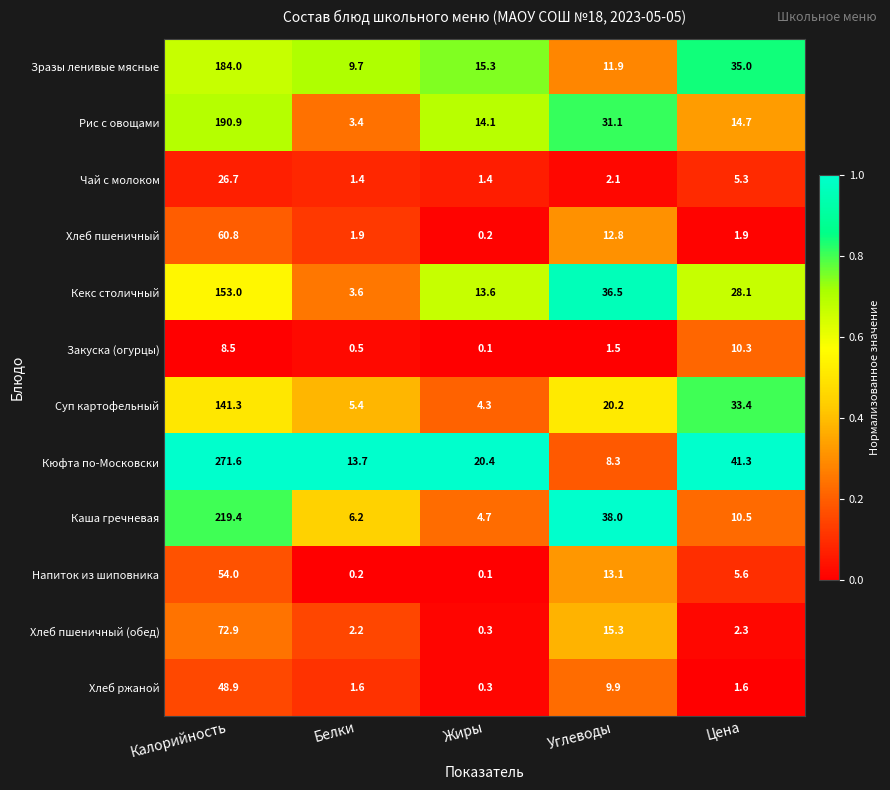

At which category is the sum across all series the highest?

Калорийность